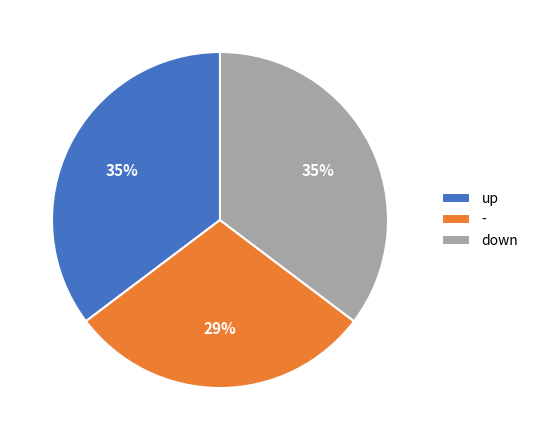

Approximately how many times larger is the value at up compared to down?

1.0